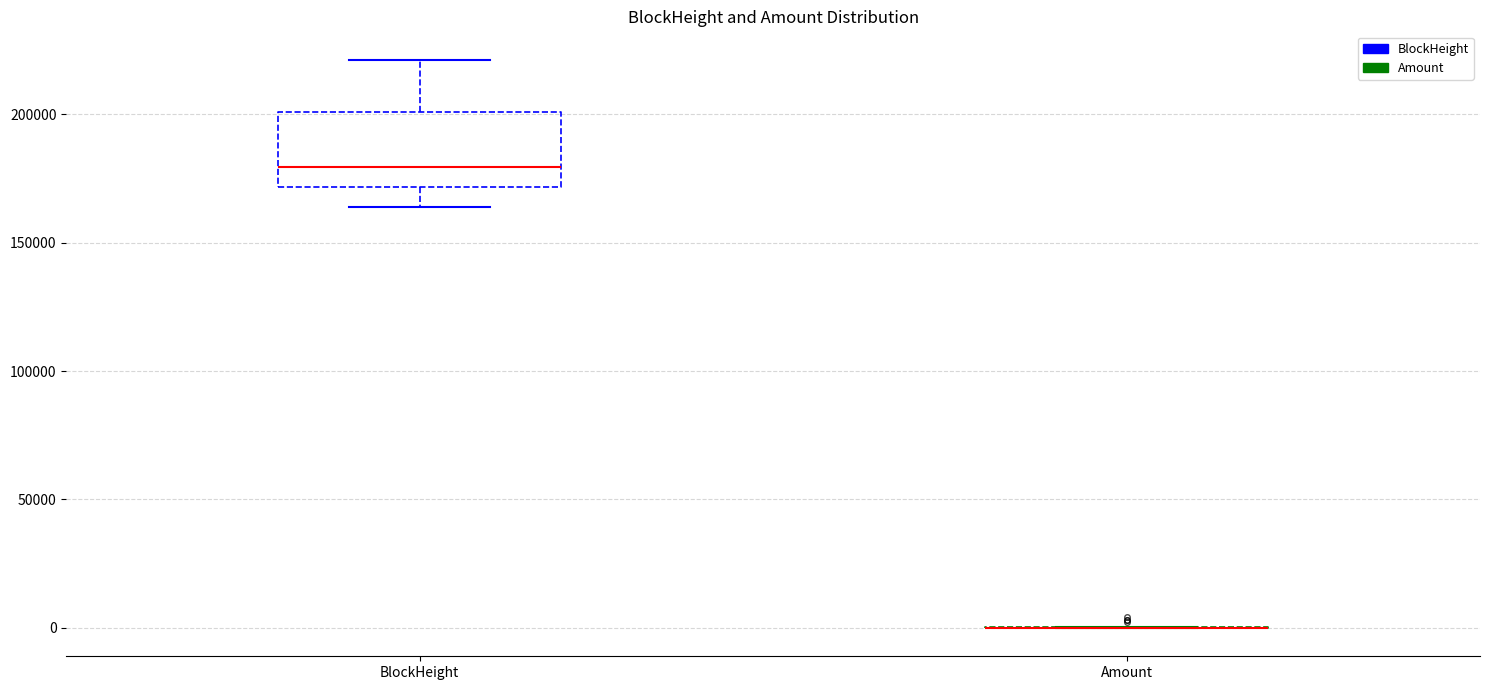

Which box is the tallest, from its lower edge to its upper edge?

BlockHeight